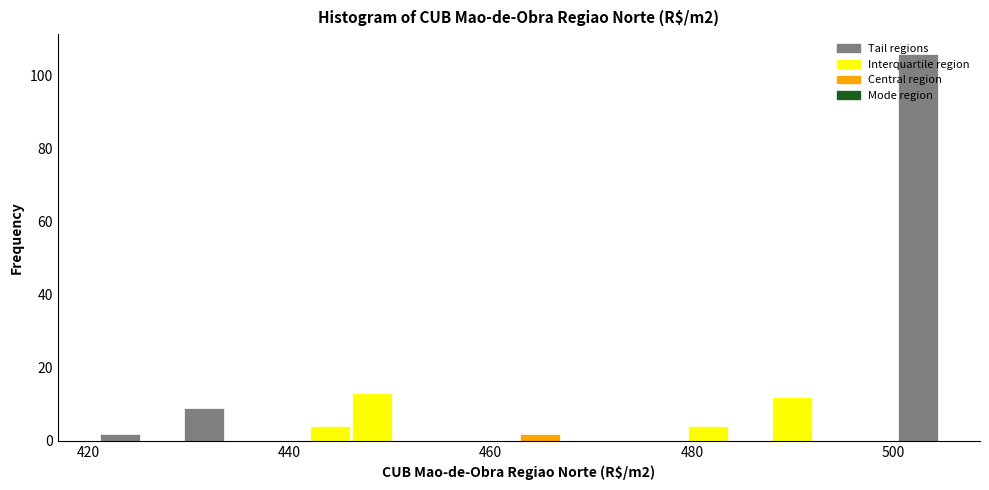

Read against the x-axis, roughly where is the centre of the tallest bar?

502